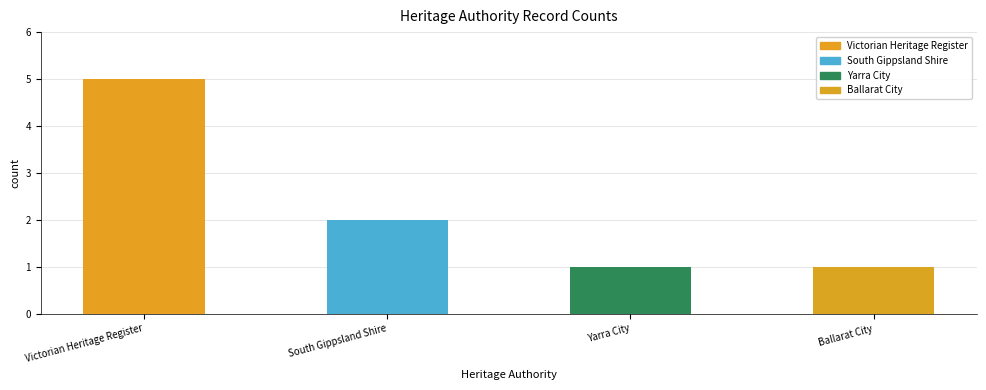

Rank the categories by value from lowest to highest.

Yarra City, Ballarat City, South Gippsland Shire, Victorian Heritage Register